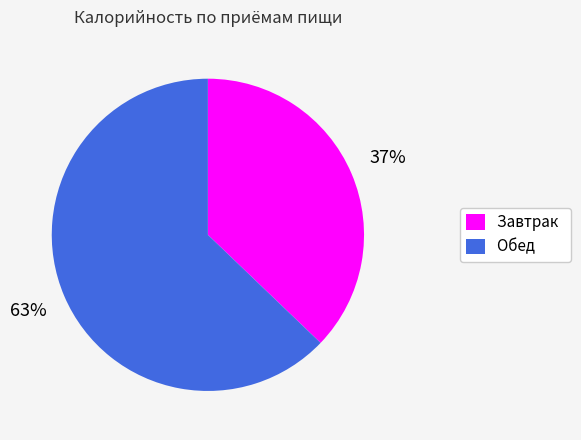

Combined, do Завтрак and Обед account for over 50%?

Yes